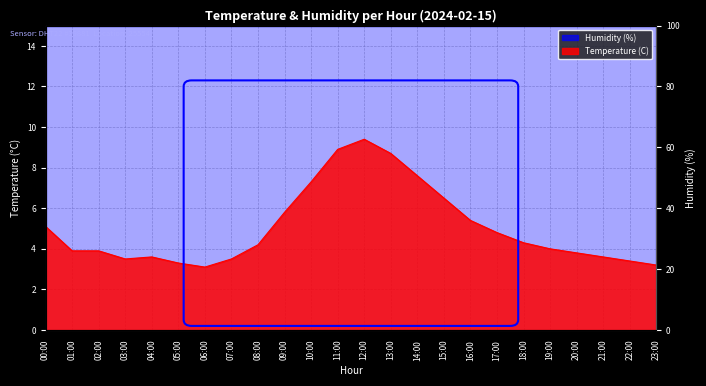

How many interior local valleys (lower than both neighbors) does the data have?

2